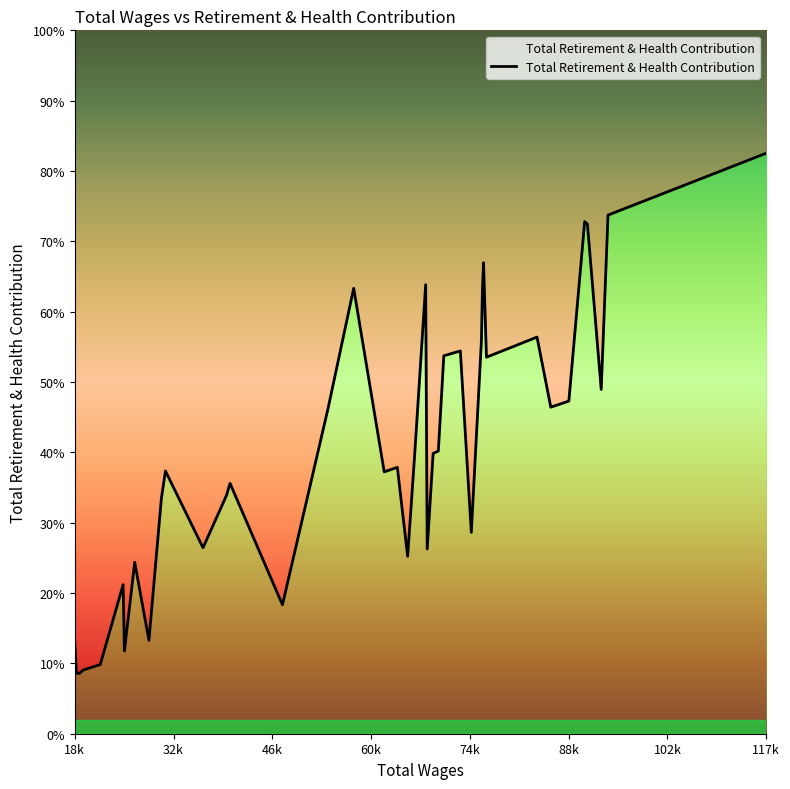

What is the label of the 25th point from the left?

54301.0